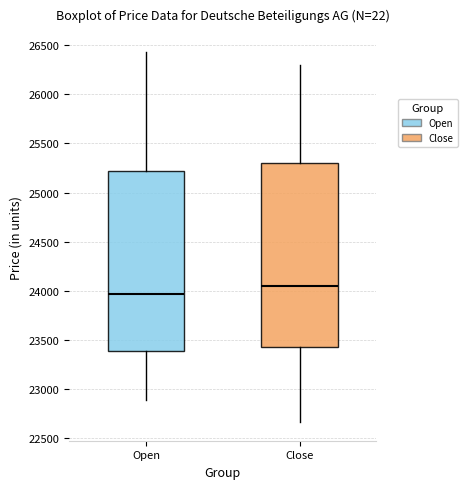

Where is the upper edge of the box for Open on the y-axis? The values are not printed on the chart, so give them approximately, as read against the axis.

25200